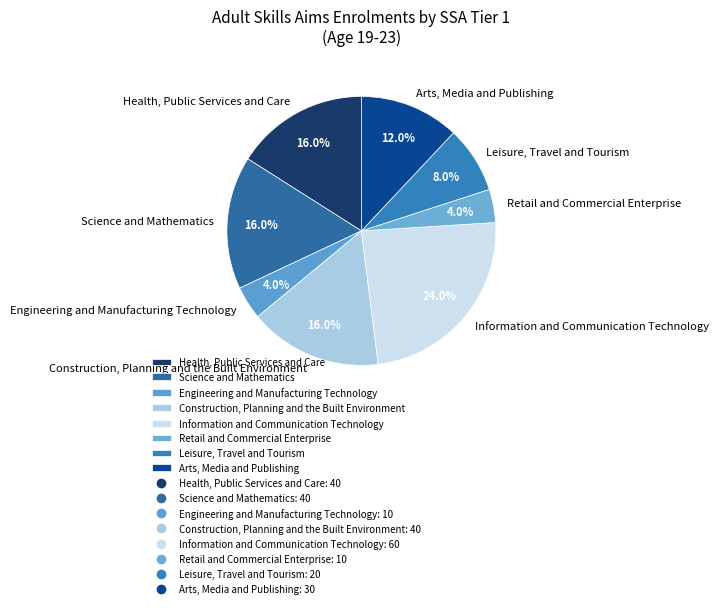

To the nearest percent, what is the combined percentage of Health, Public Services and Care and Engineering and Manufacturing Technology?

20%